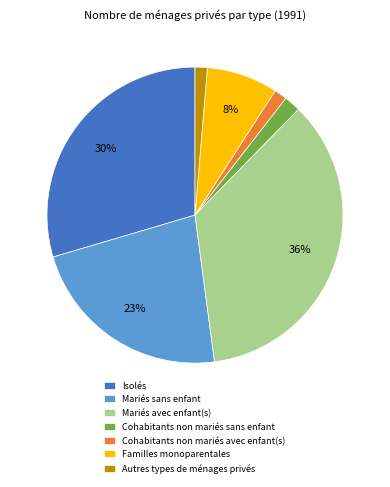

Between Cohabitants non mariés avec enfant(s) and Isolés, which is larger?

Isolés